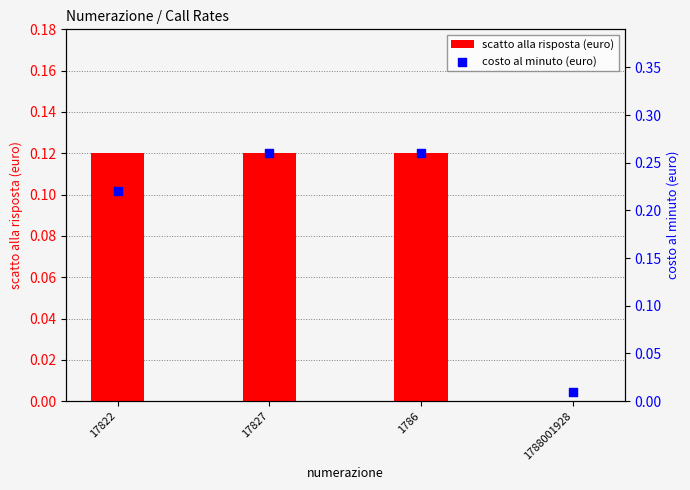

Which series contains the lowest Y value?

scatto alla risposta (euro)